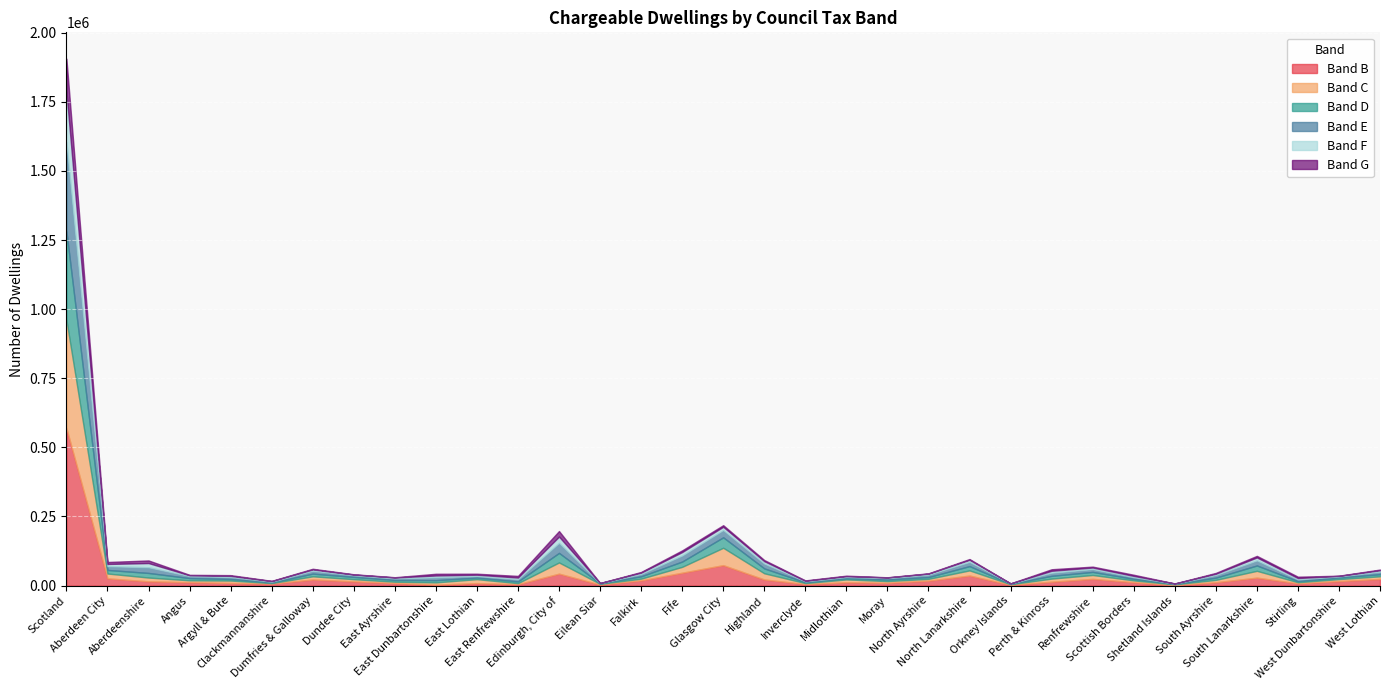

At which category does Band B reach its first local peak?

Dumfries & Galloway